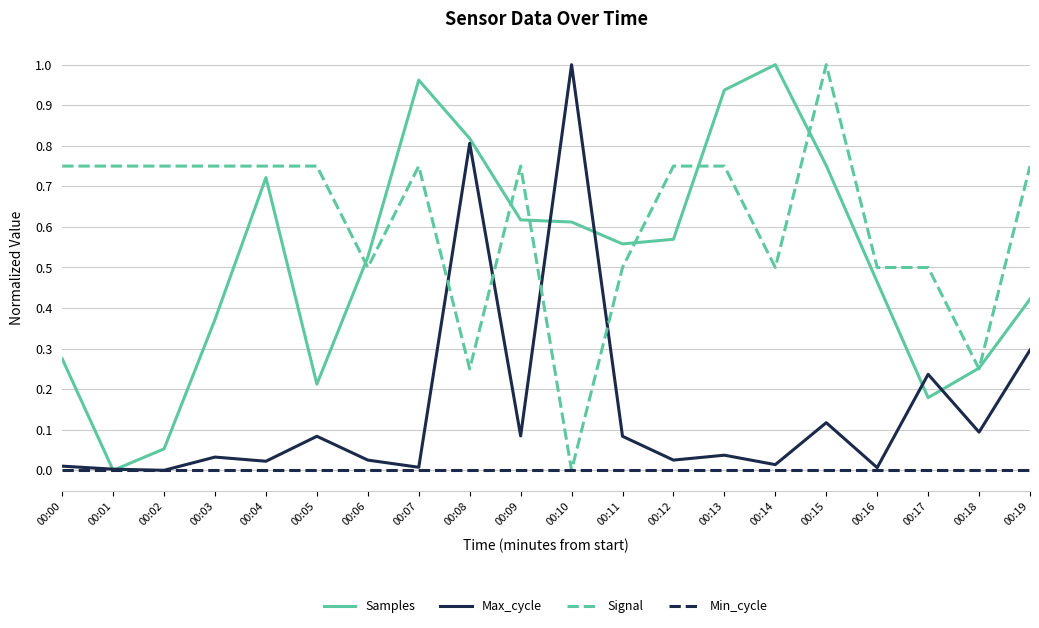

Which series changed the most between 00:16 and 00:19?

Max_cycle